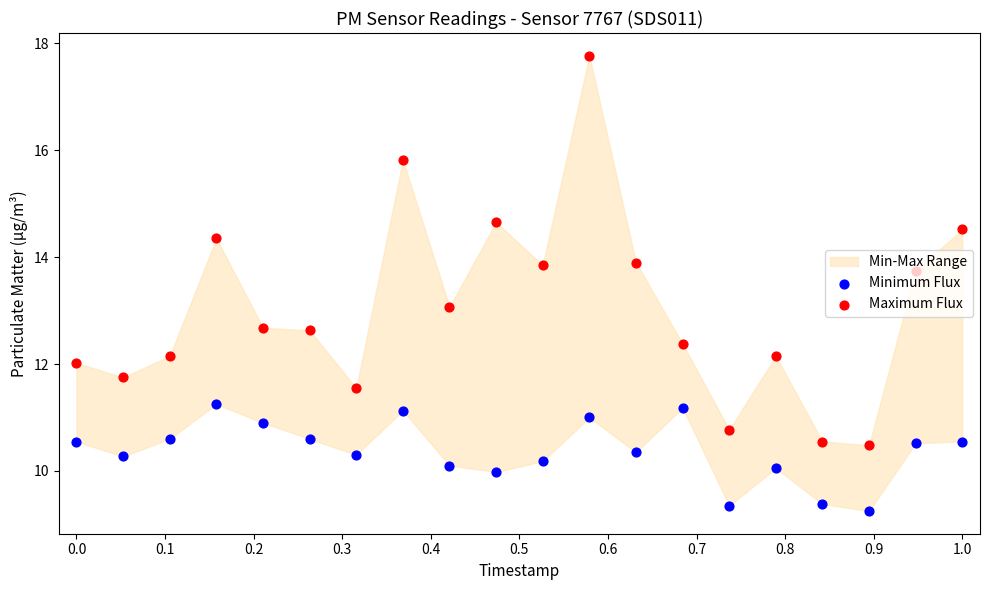

What is the total value across all series at 1.0?

25.1